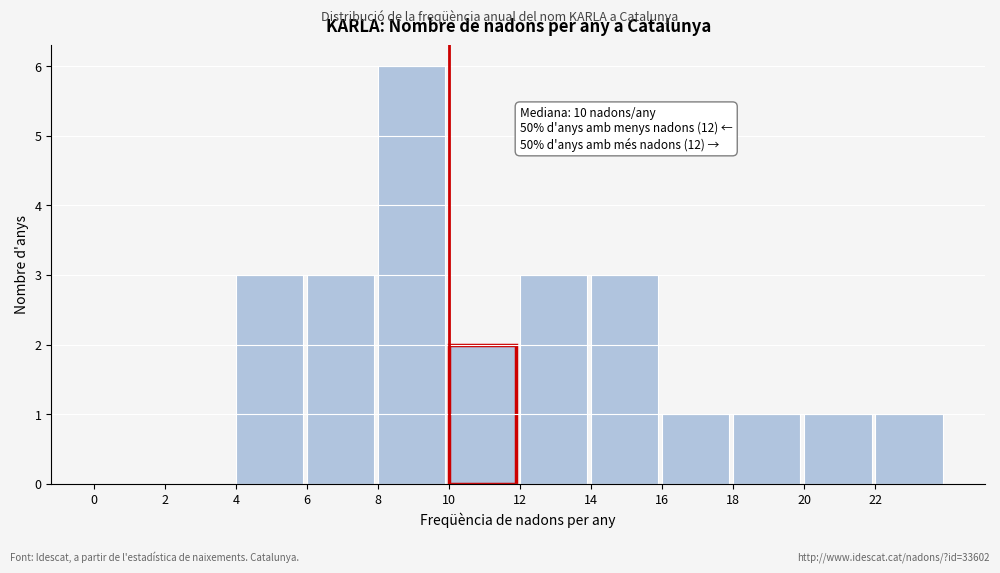

Which range on the x-axis has the tallest bar?

8 to 10